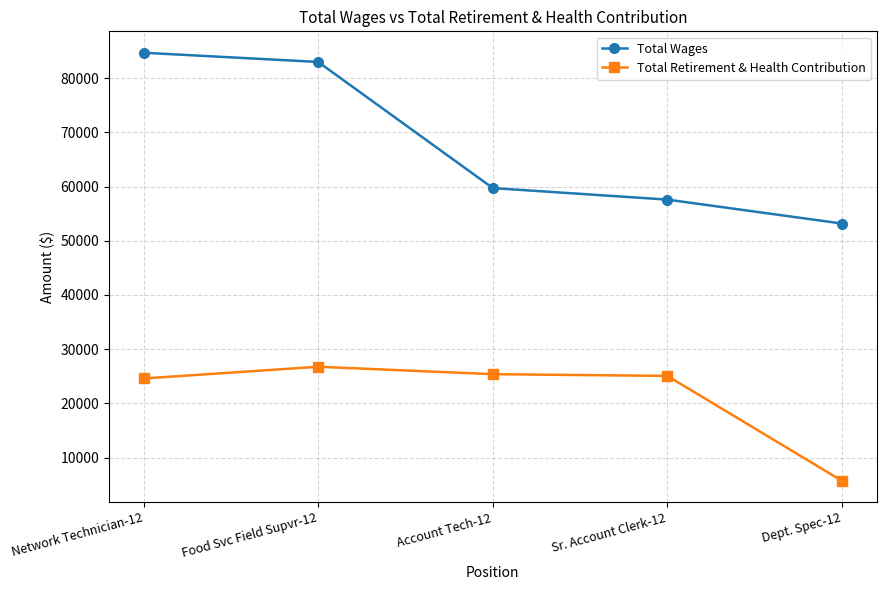

Read the Total Retirement & Health Contribution value at Network Technician-12, to the nearest 100.

24600